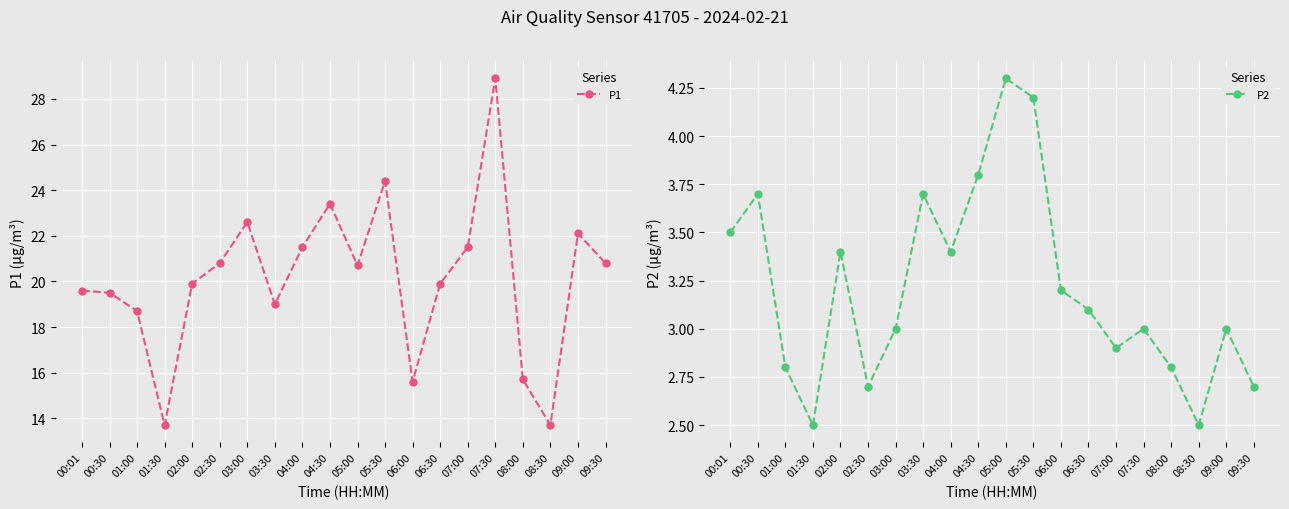

What is the difference between the maximum and minimum values in the P1 series?

15.2